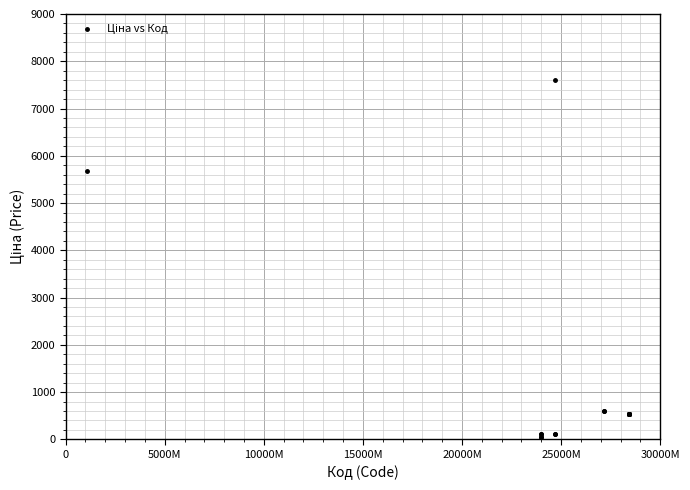

What Y value in the scatter plot is closest to 3826?

5673.8